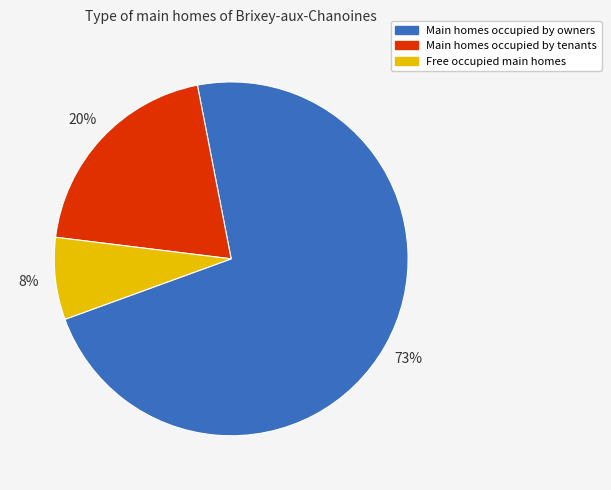

Is there a majority slice in this chart?

Yes